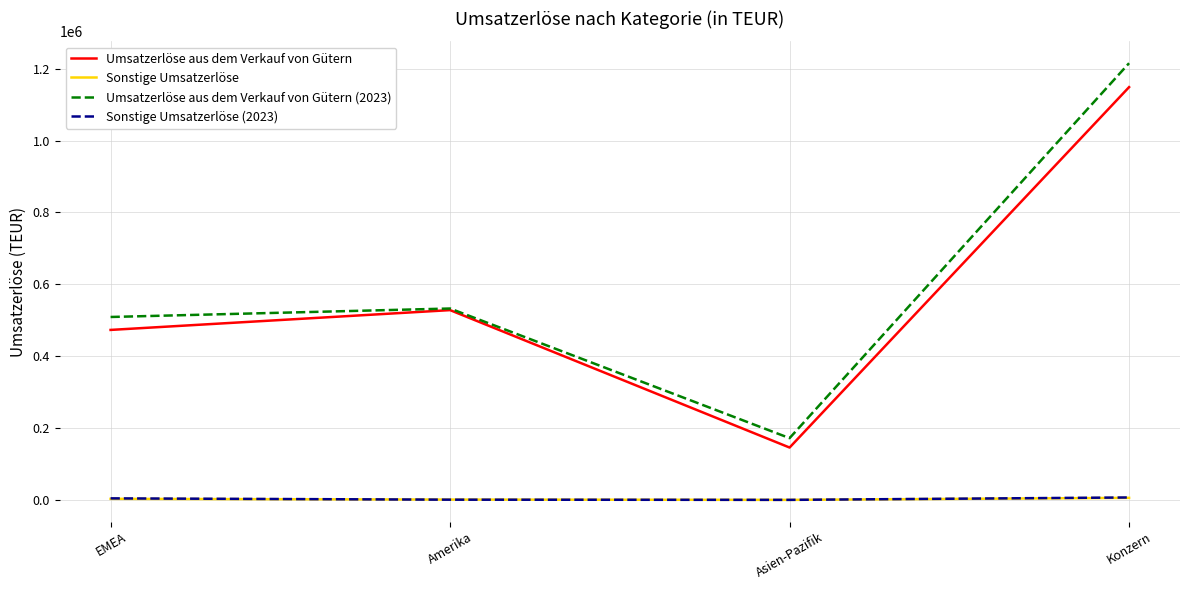

Which category has the lowest value in the Umsatzerlöse aus dem Verkauf von Gütern series?

Asien-Pazifik